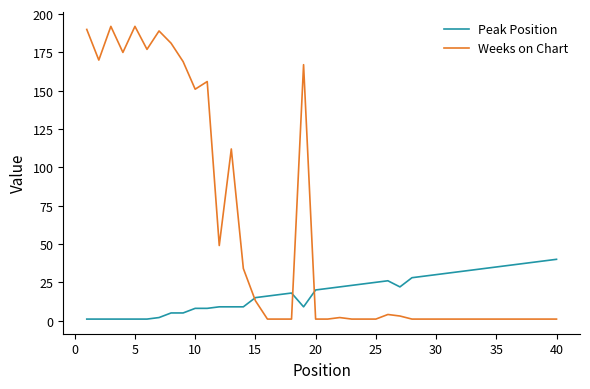

Rank the series by their maximum value, from highest to lowest.

Weeks on Chart, Peak Position